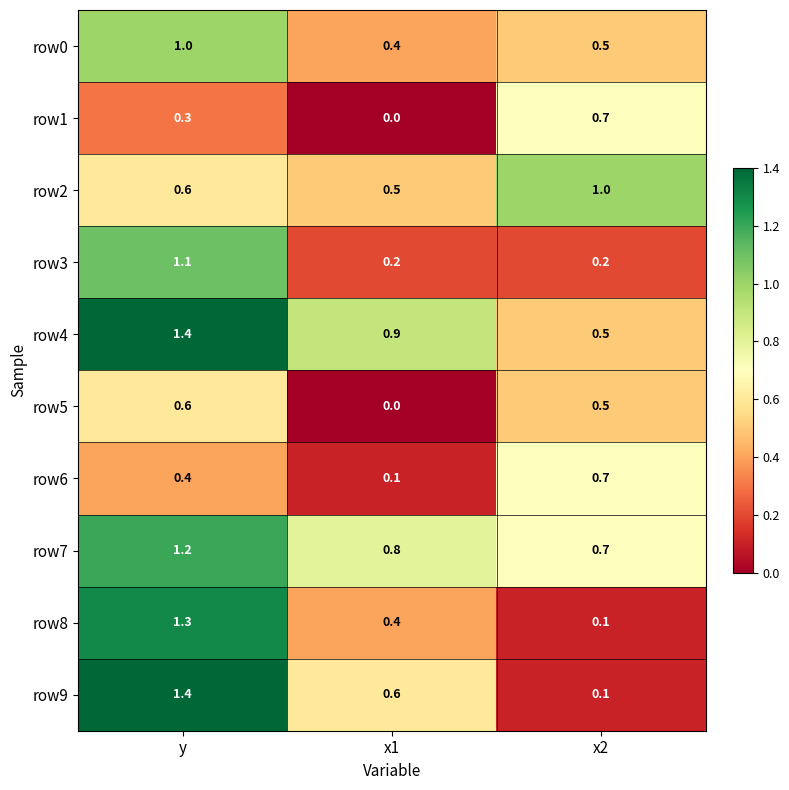

Which series has the largest total across all categories?

row4